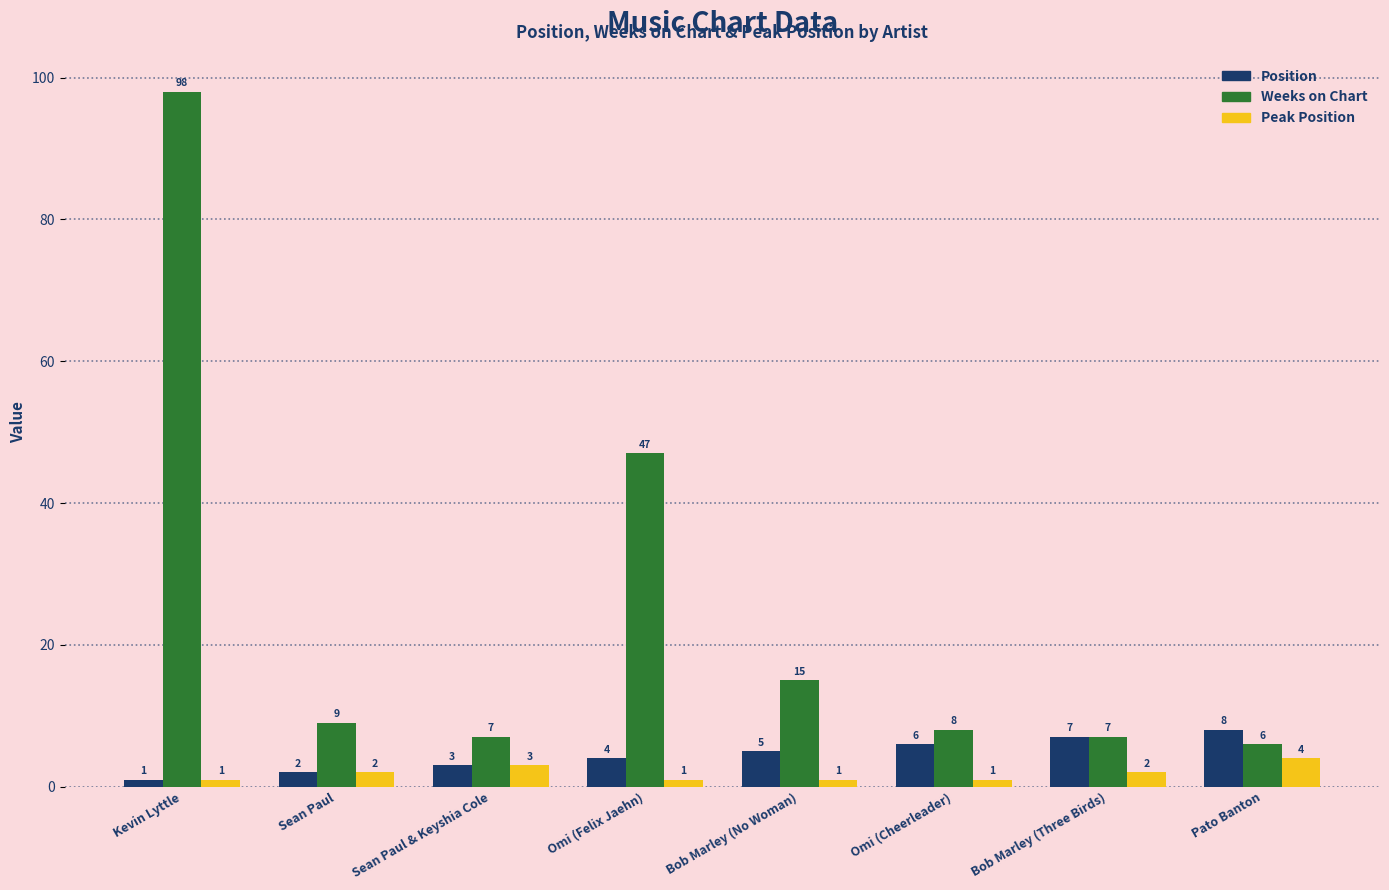

How many Peak Position values are between 1 and 3?

7